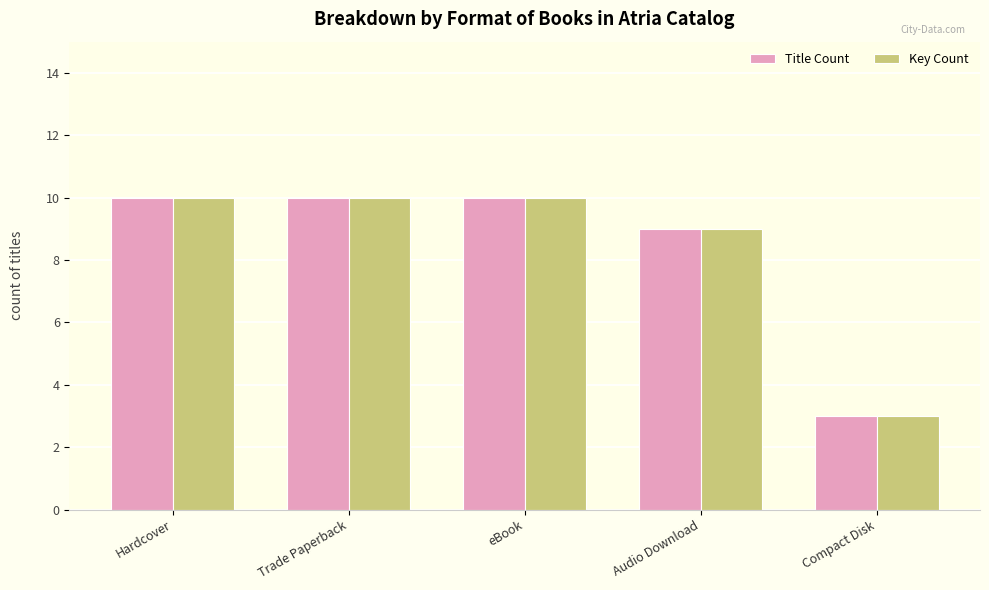

Are the bars horizontal?

No